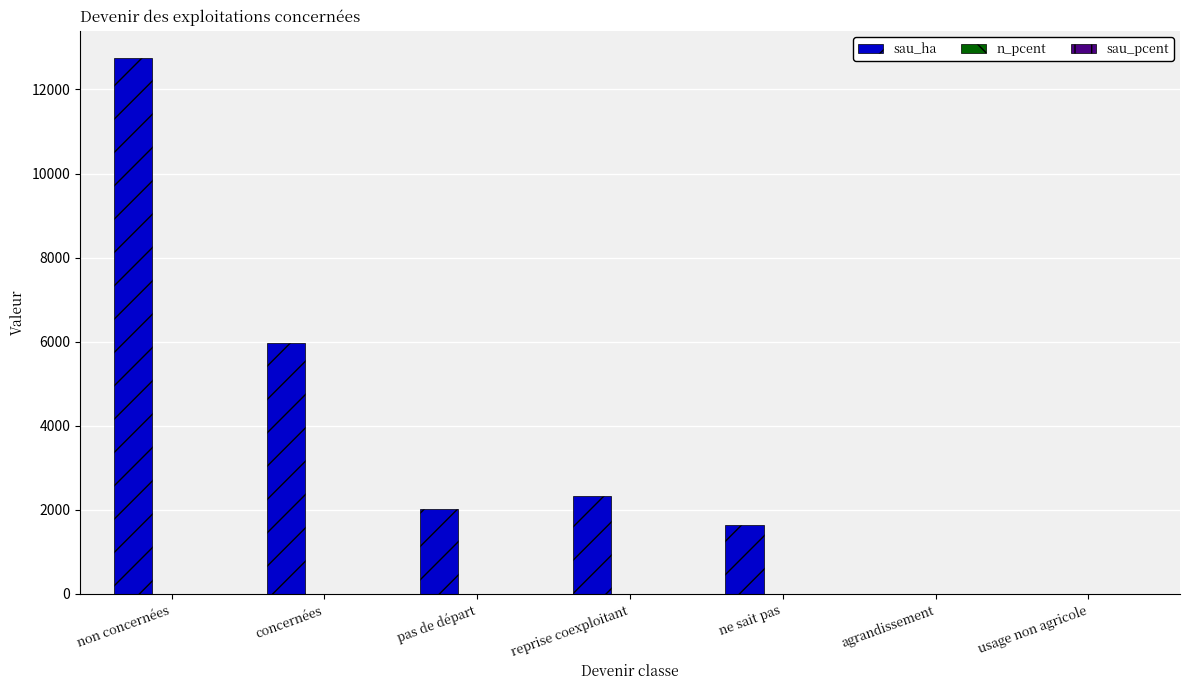

How many series are shown in this chart?

3